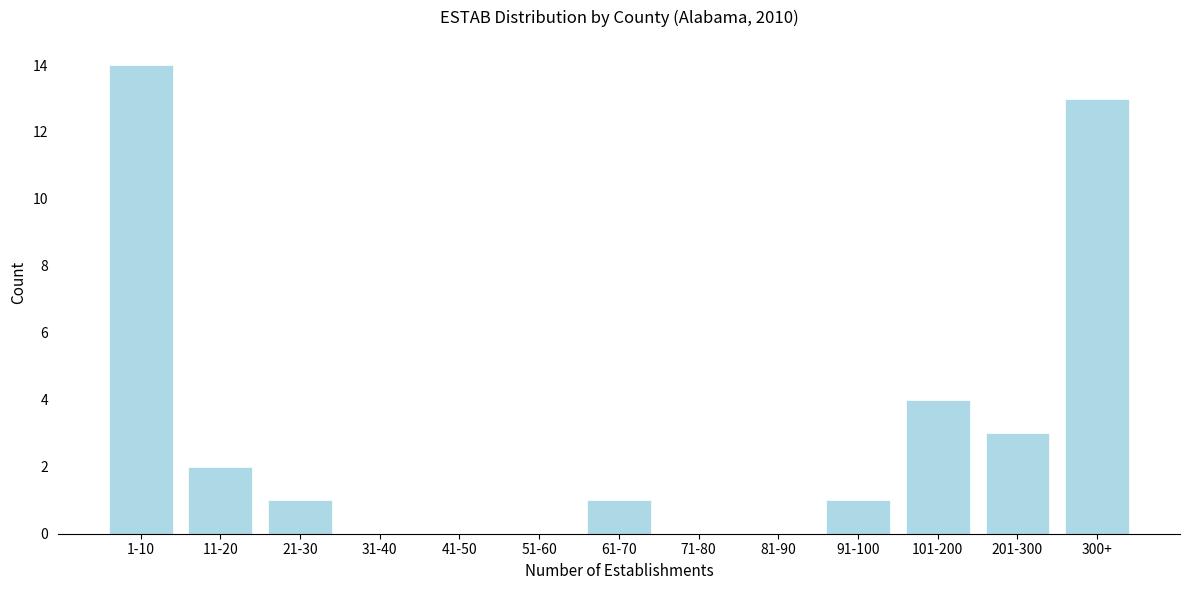

Reading right to left, extract all data points from this chart.

300+=13	201-300=3	101-200=4	91-100=1	81-90=0	71-80=0	61-70=1	51-60=0	41-50=0	31-40=0	21-30=1	11-20=2	1-10=14